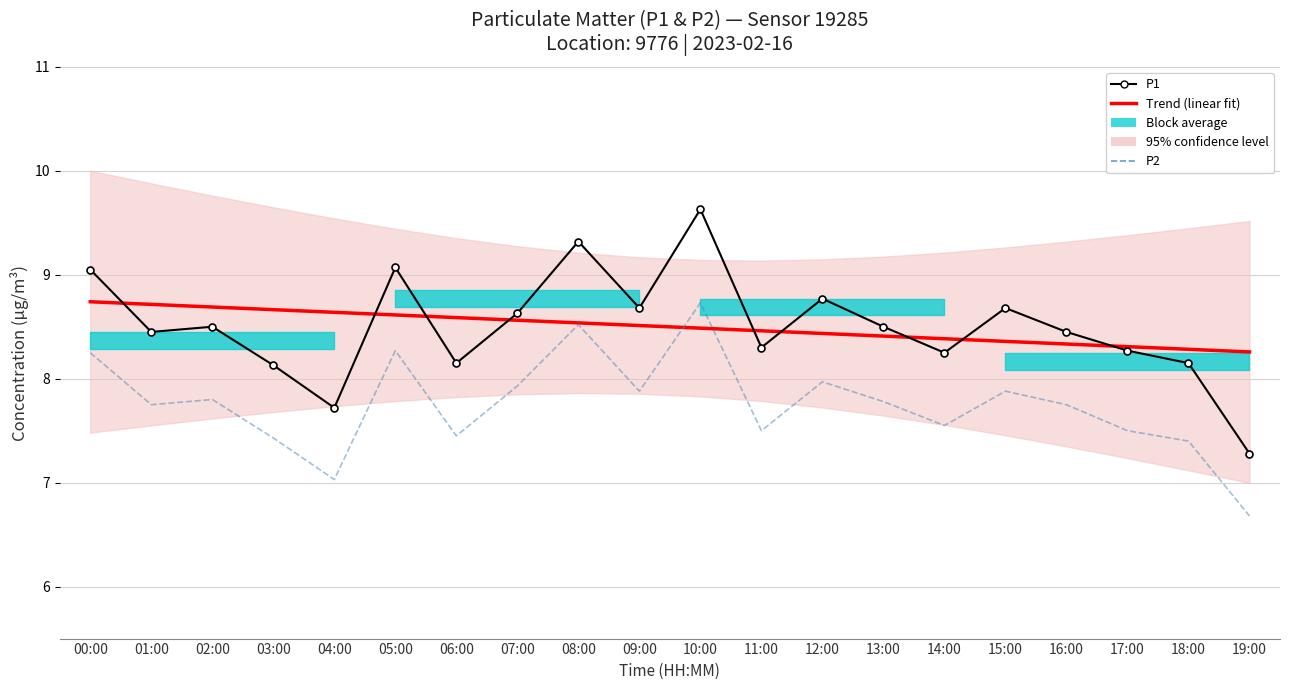

At which label does P2 first exceed 7?

00:00